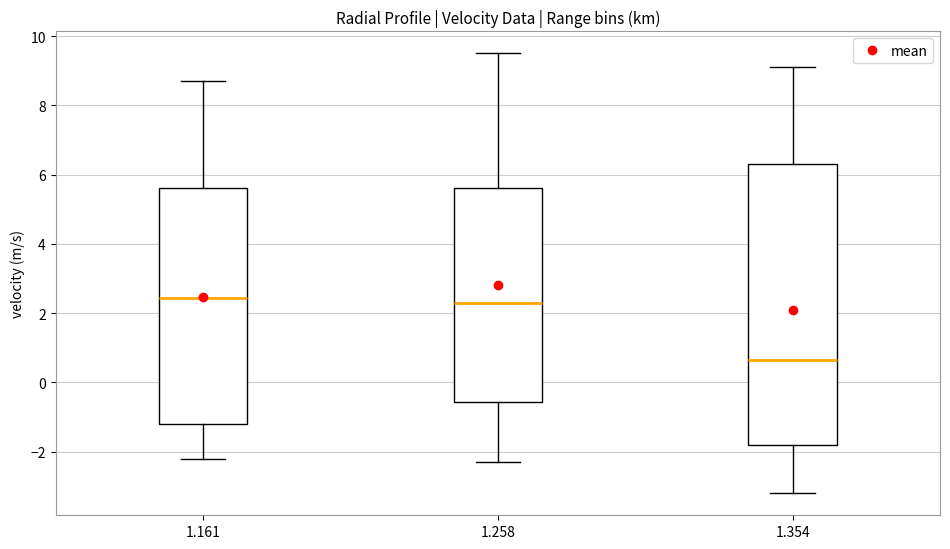

Where does the median line of the box at x = 1.258 sit on the y-axis? The values are not printed on the chart, so give them approximately, as read against the axis.

2.4